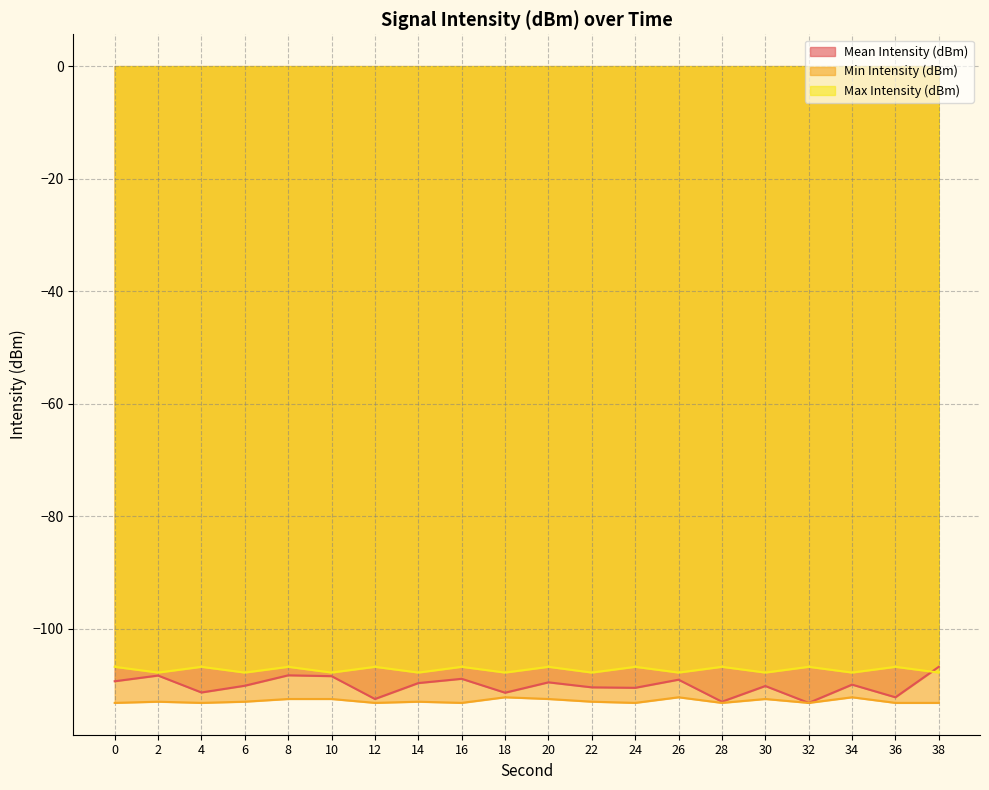

List the series in order of their peak value, highest first.

Mean Intensity (dBm), Max Intensity (dBm), Min Intensity (dBm)